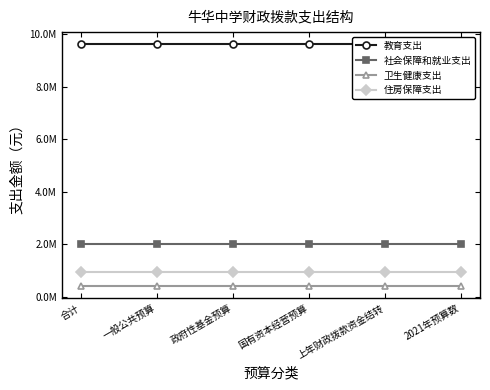

What is the maximum value for 社会保障和就业支出?

1987598